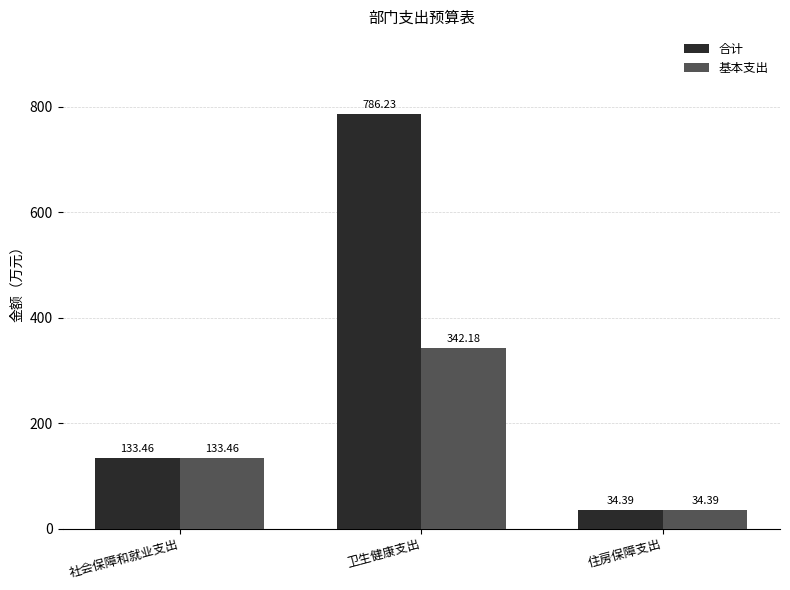

Rank the series by their maximum value, from highest to lowest.

合计, 基本支出